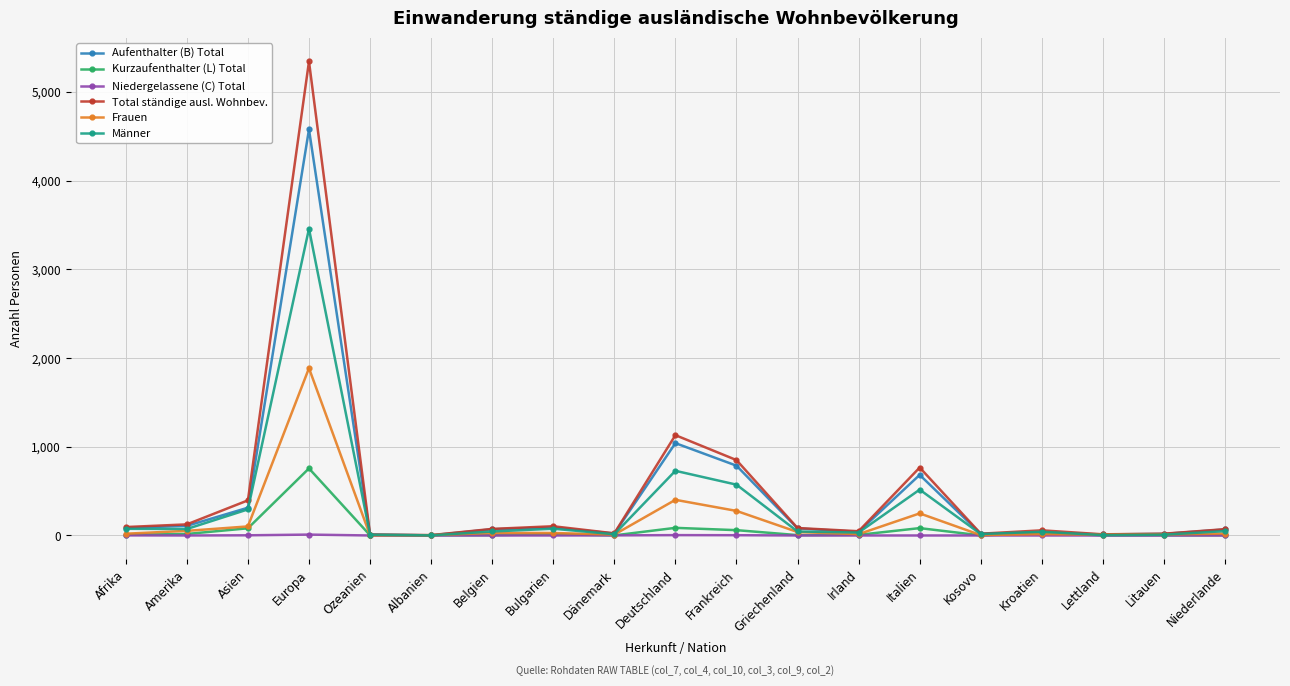

What are all the series names shown in the legend?

Aufenthalter (B) Total, Kurzaufenthalter (L) Total, Niedergelassene (C) Total, Total ständige ausl. Wohnbev., Frauen, Männer